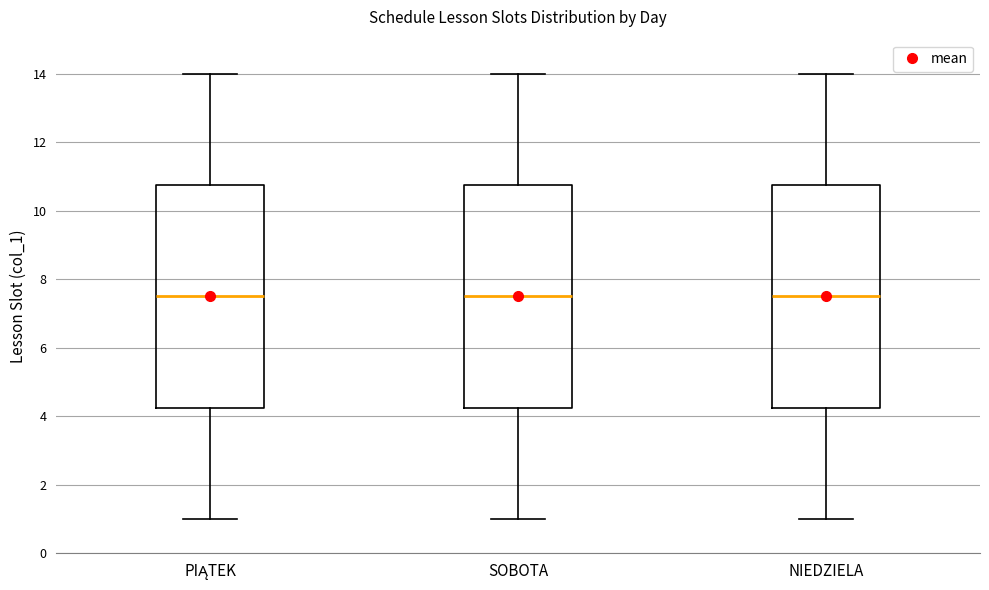

Reading left to right, transcribe this box plot: for each box, give where its median line is, the range the box spans, and where its two whiskers end, as read against the y-axis. The values are not printed on the chart, so give them approximately, as read against the axis.

PIĄTEK: median 7.6, box 4.2 to 10.8, whiskers 1.0 to 14.0
SOBOTA: median 7.6, box 4.2 to 10.8, whiskers 1.0 to 14.0
NIEDZIELA: median 7.6, box 4.2 to 10.8, whiskers 1.0 to 14.0